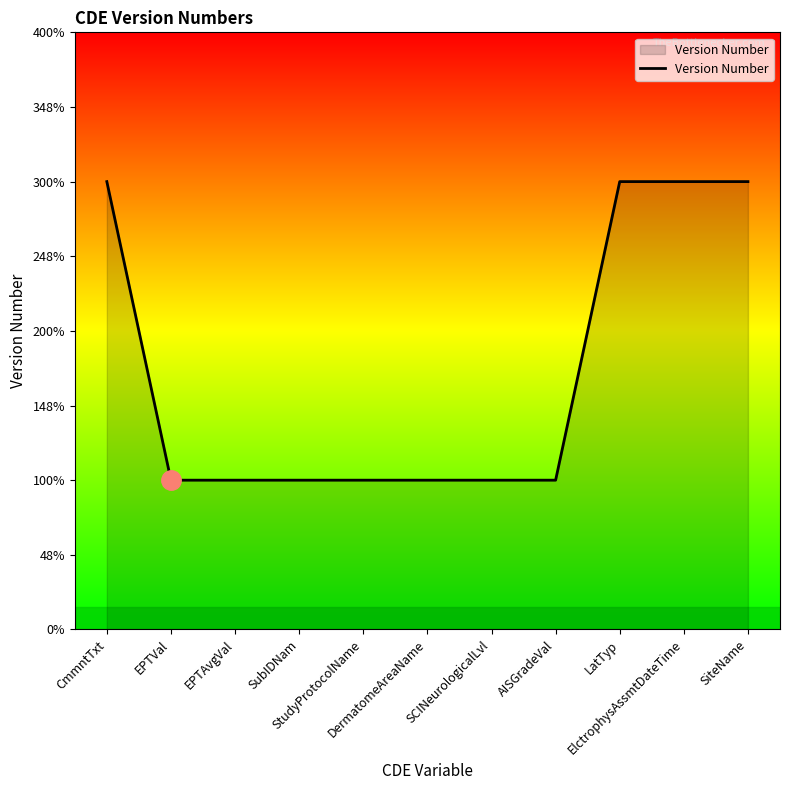

The value at AISGradeVal is 1. True or false?

True